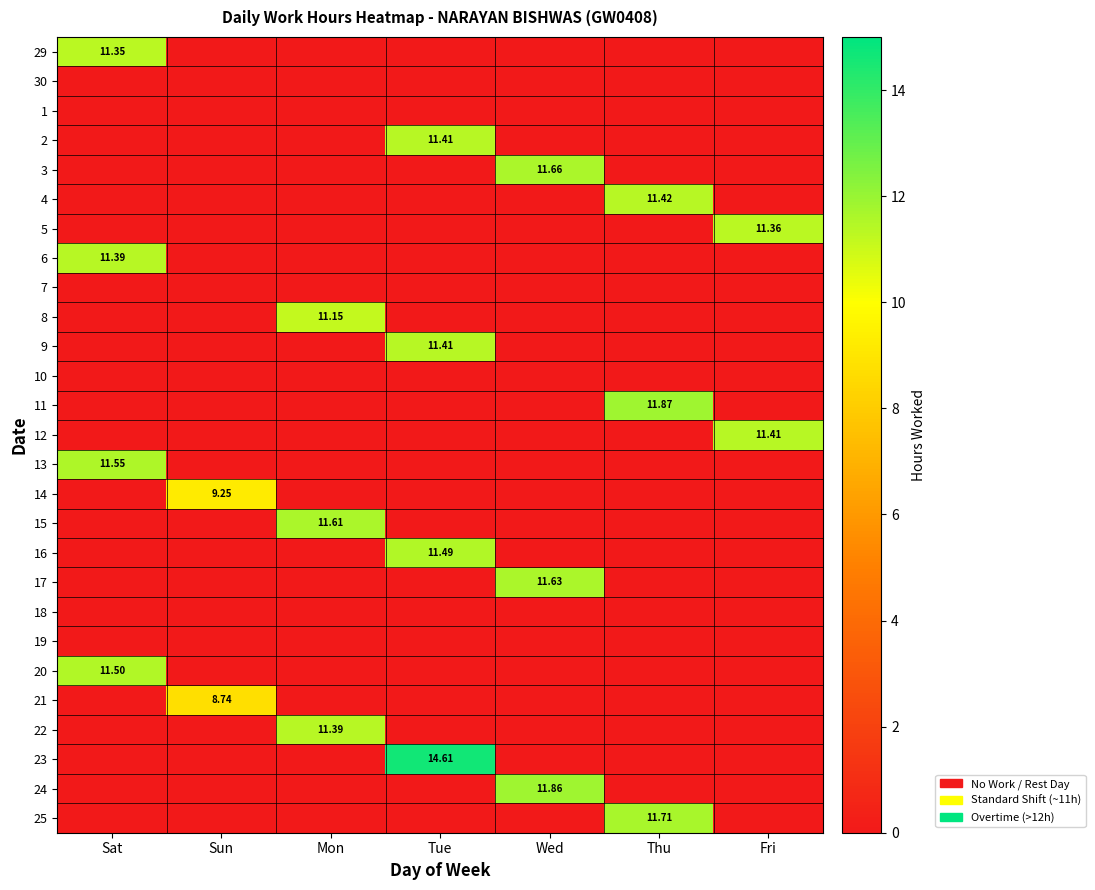

What is the maximum value shown in the chart?

14.6